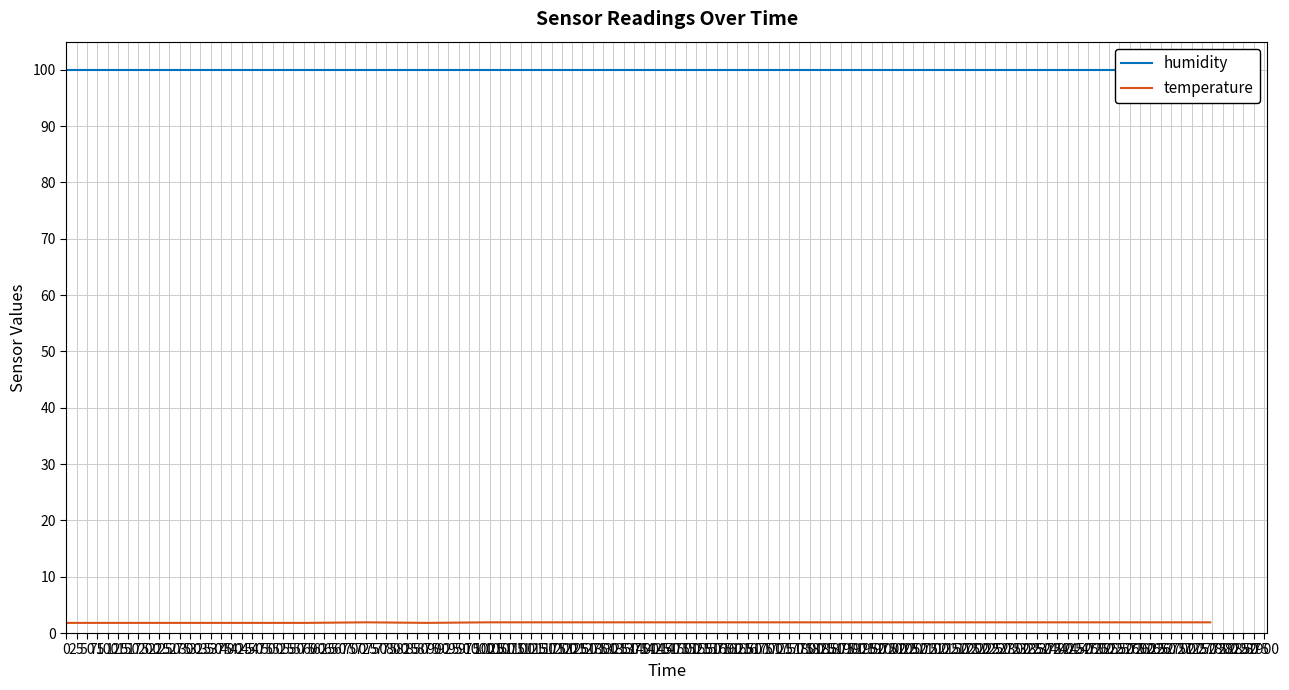

At how many categories does at least one series exceed 74?

20